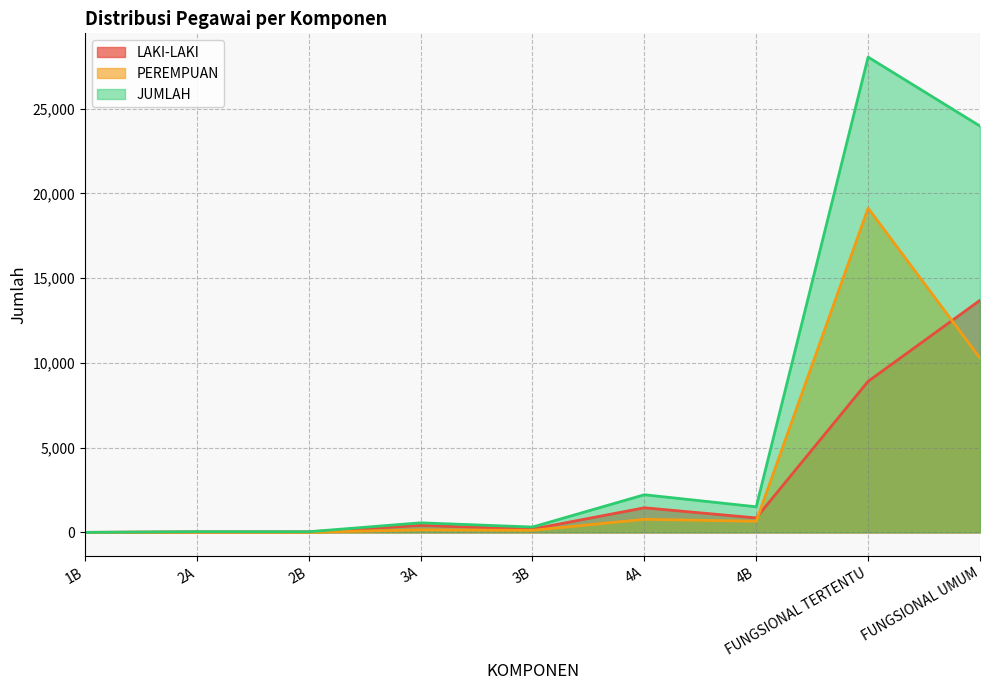

What is the label of the 4th point from the right?

4A